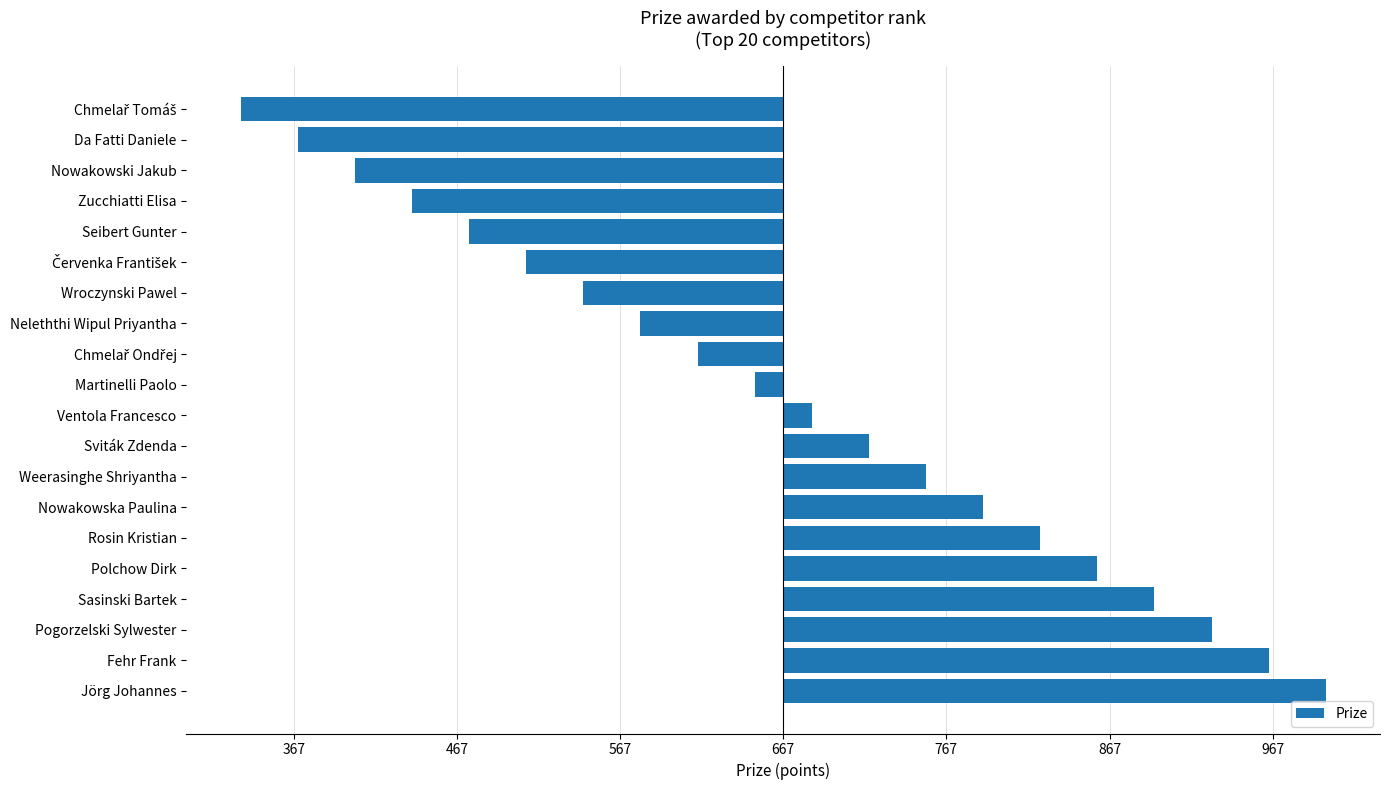

Which category has the highest value across all series?

Jörg Johannes